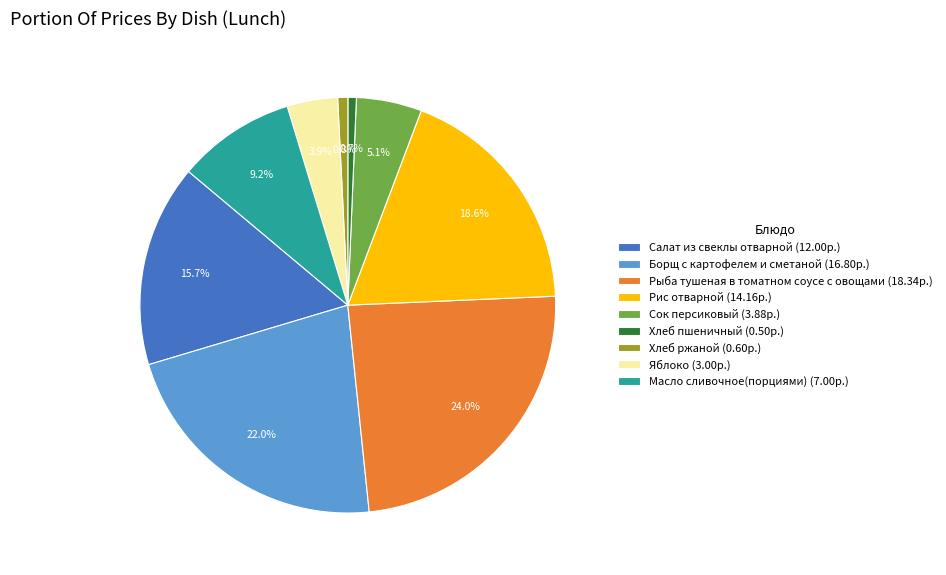

How many slices are in this pie chart?

9